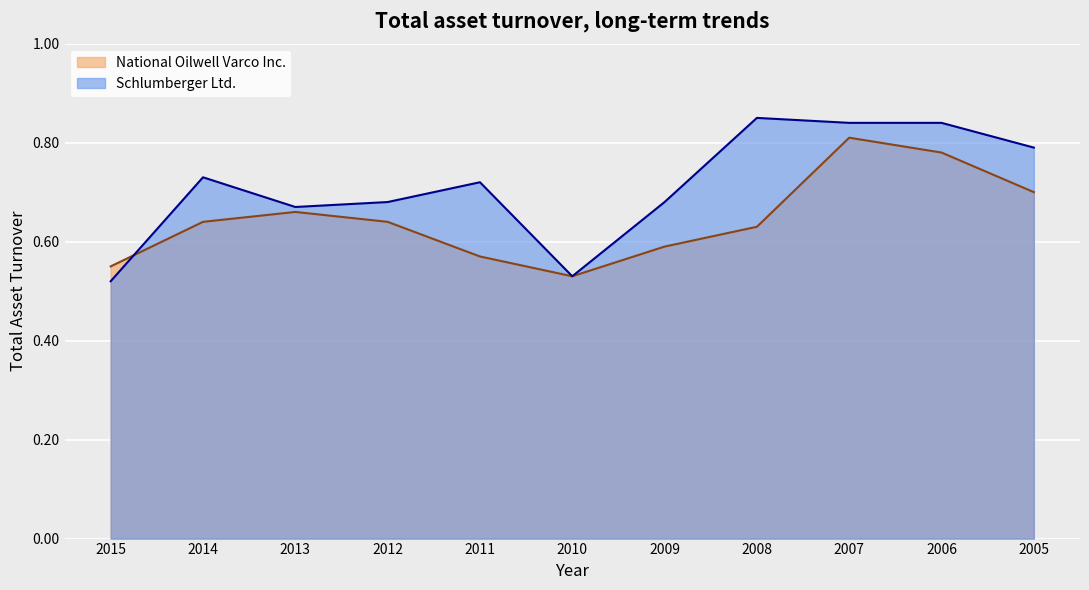

True or false: National Oilwell Varco Inc. has more than 2 interior local peaks.

False